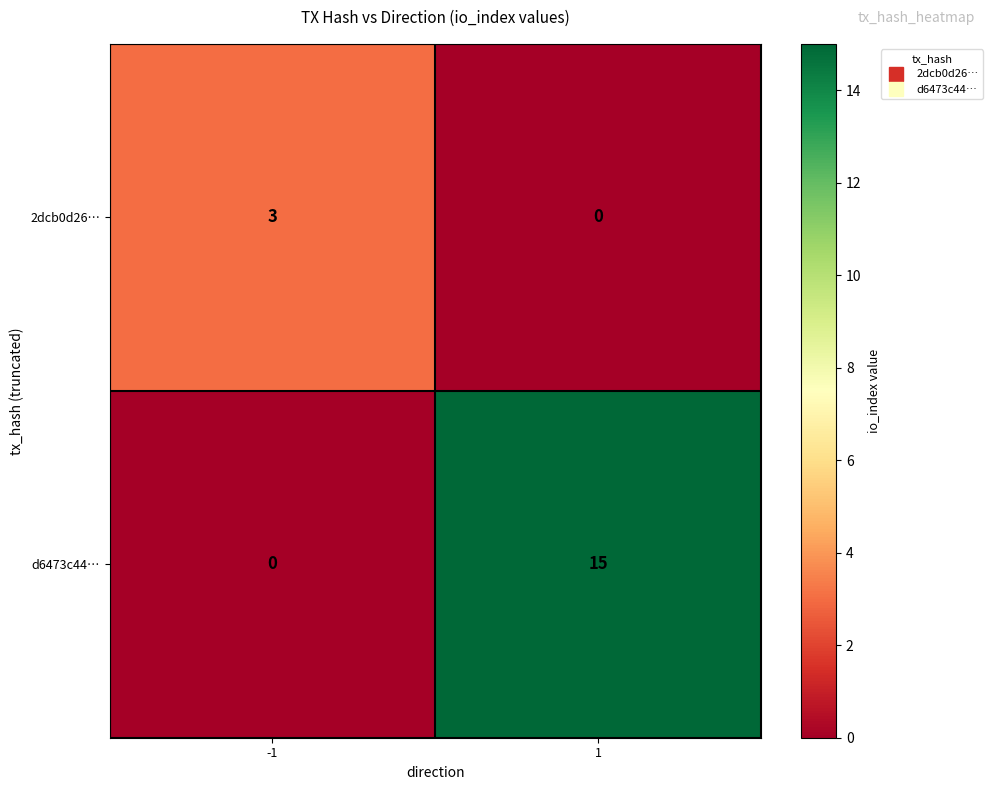

Rank the series by their maximum value, from highest to lowest.

d6473c44…, 2dcb0d26…